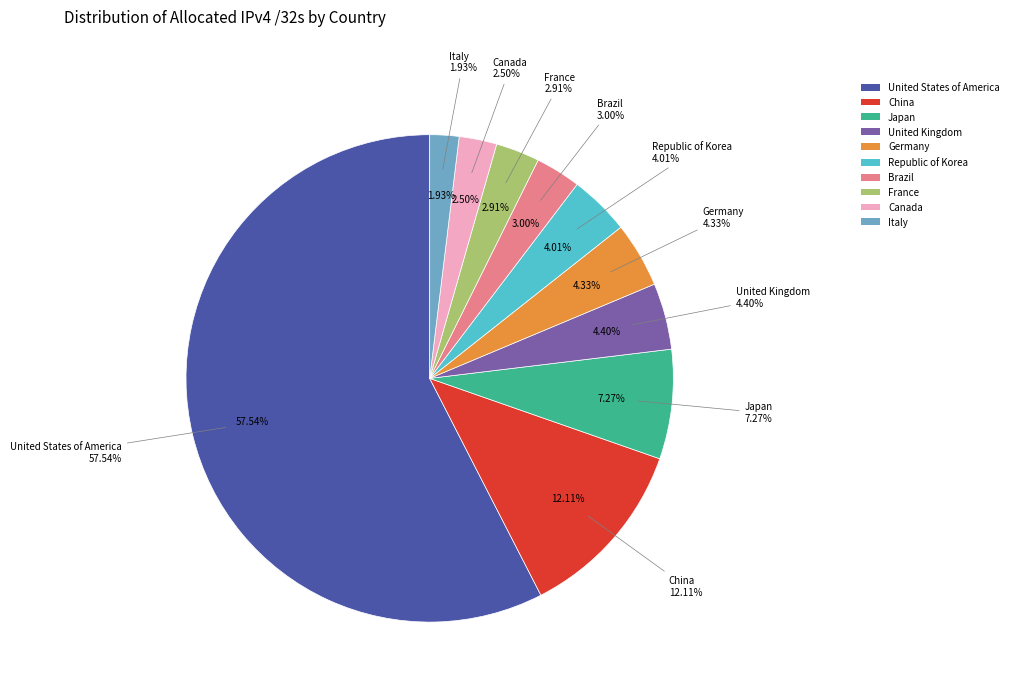

Is there a majority slice in this chart?

Yes